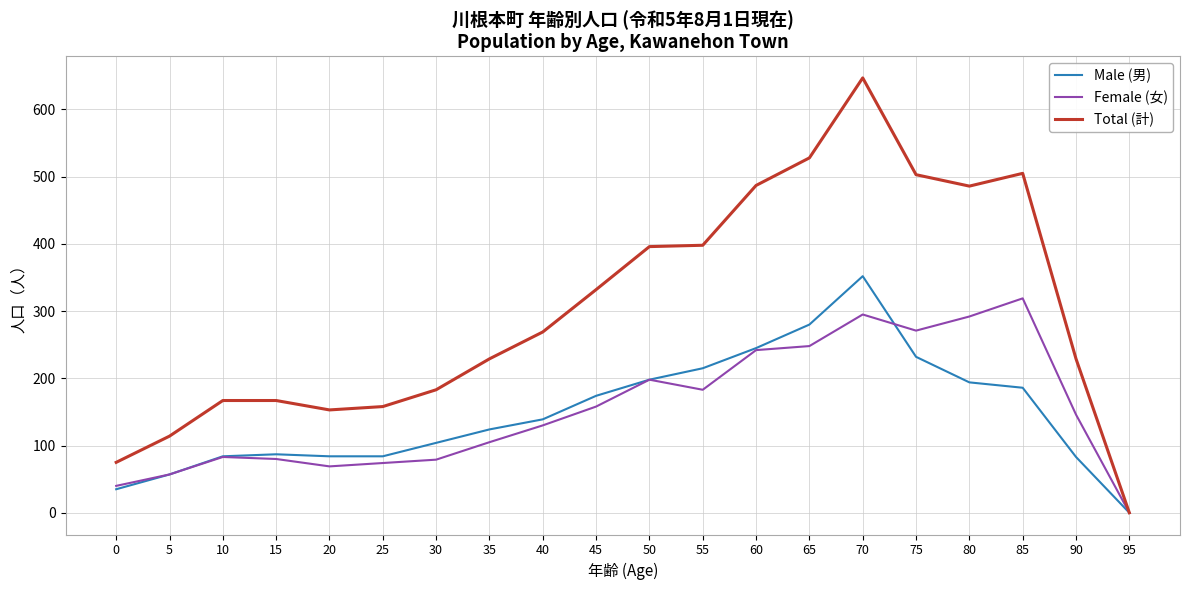

What is the maximum value shown in the chart?

647